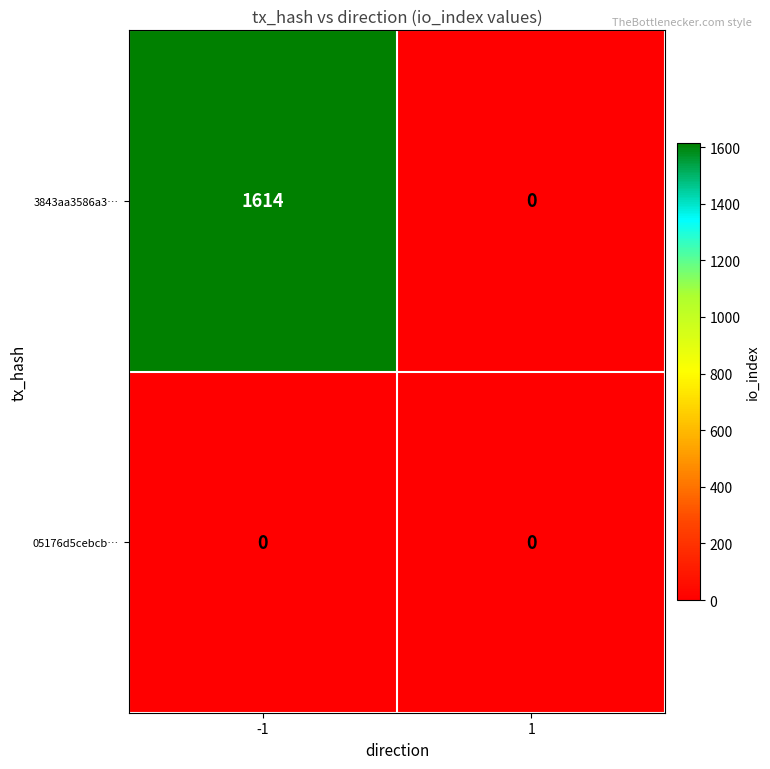

Which series has the largest range (max minus min)?

3843aa3586a3…